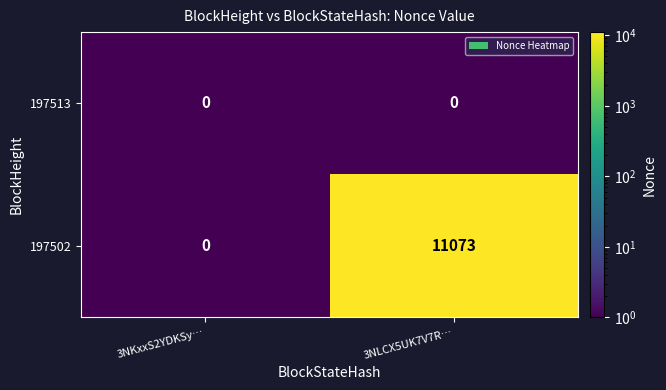

List the series in order of their overall mean, highest first.

197502, 197513